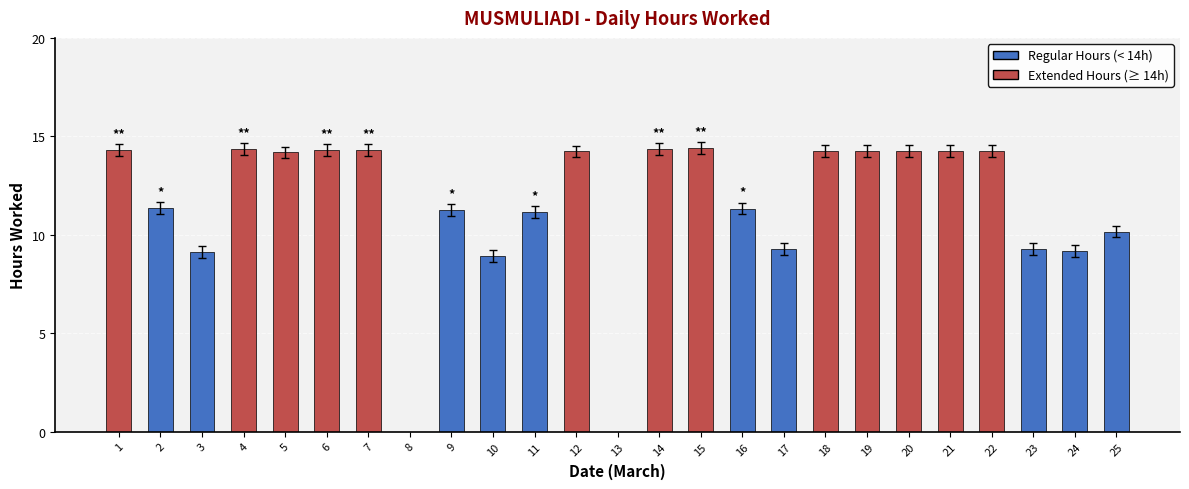

Does the chart contain stacked bars?

No